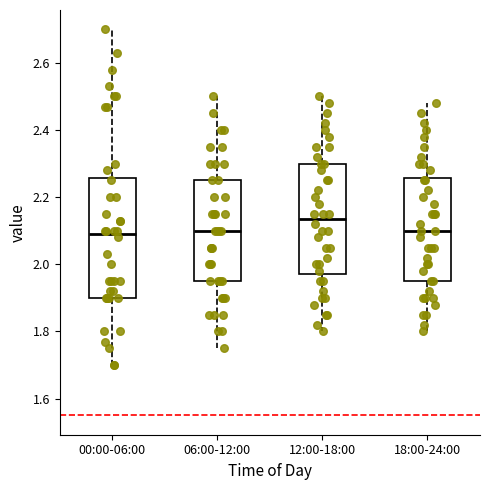

Which box's median line is the highest?

12:00-18:00